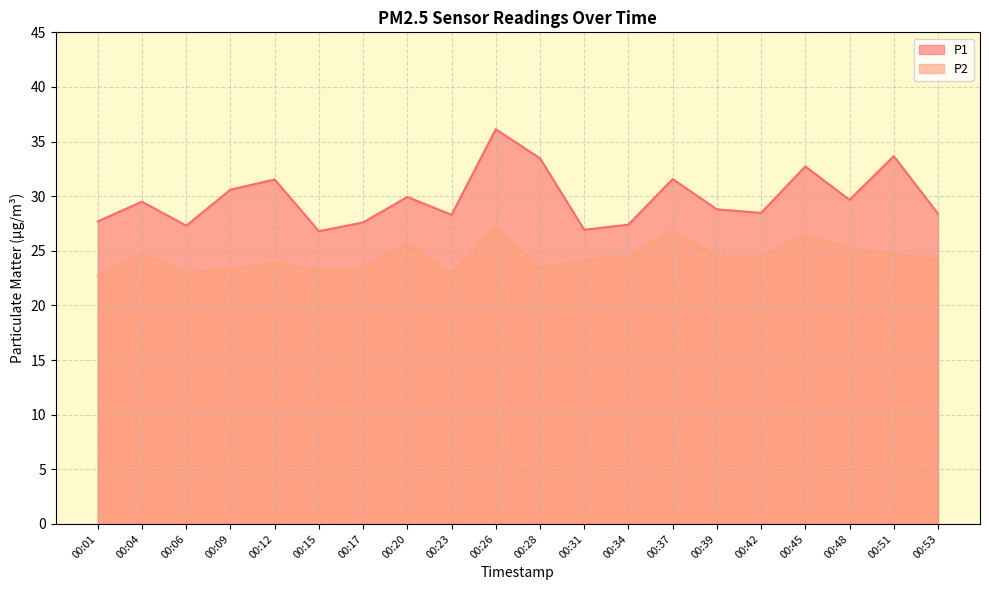

True or false: P1 has more than 1 interior local peaks.

True